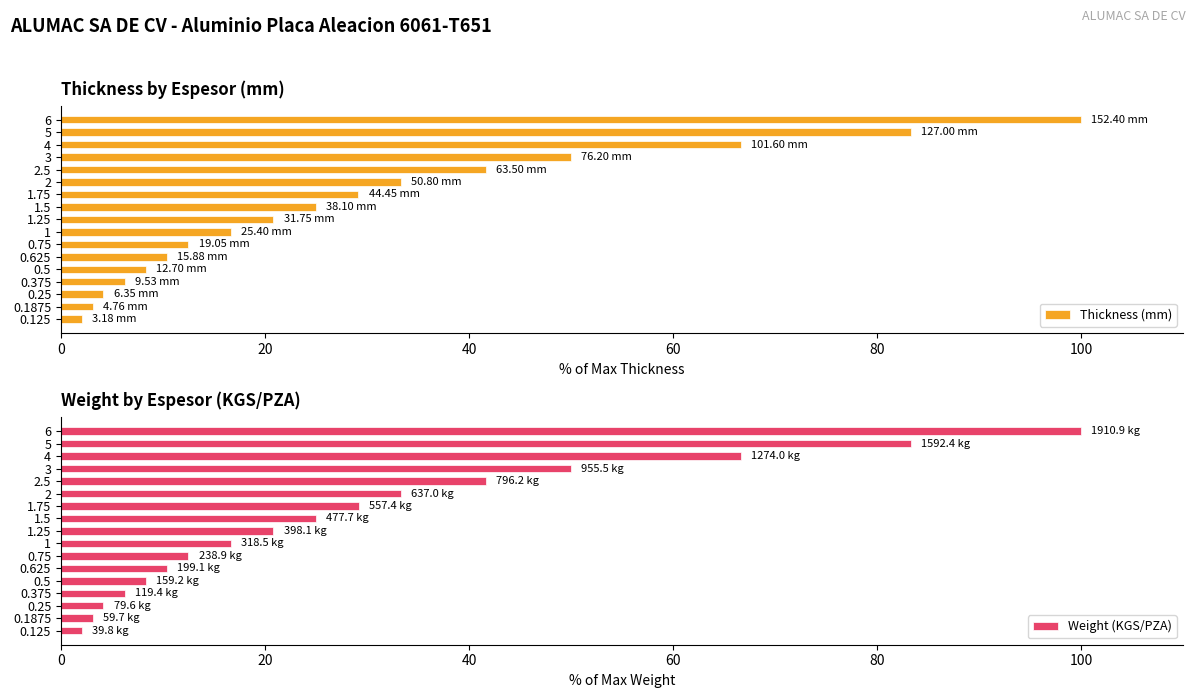

What is the sum of the Thickness (mm) values at 0.625 and 0.1875?

13.5